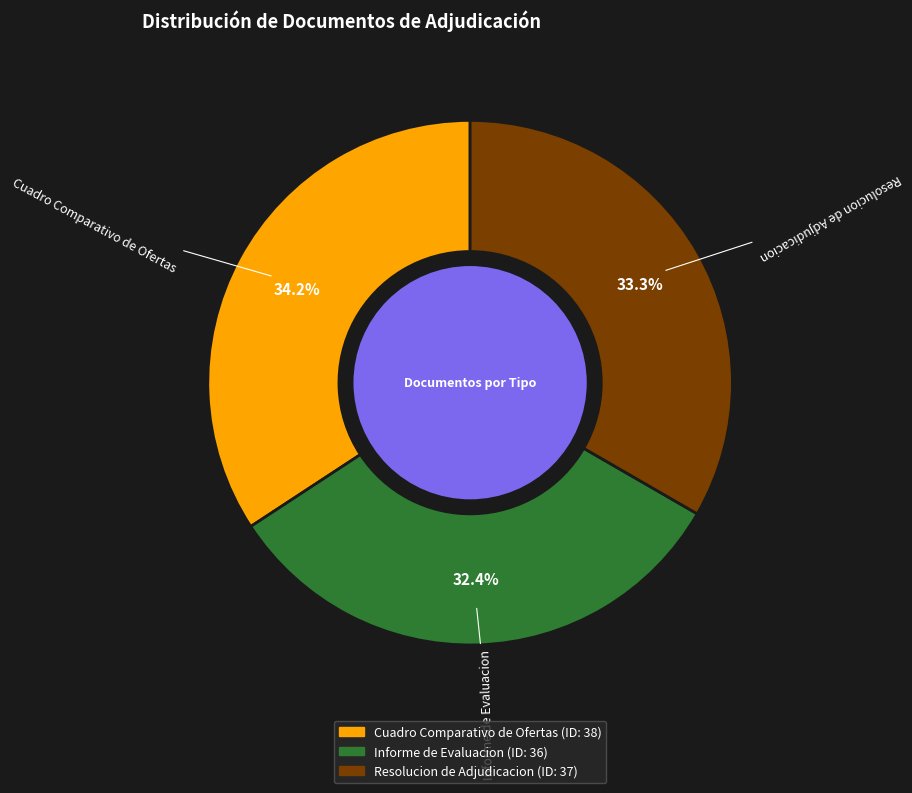

What is the ratio of the value at Resolucion de Adjudicacion to the value at Informe de Evaluacion?

1.0